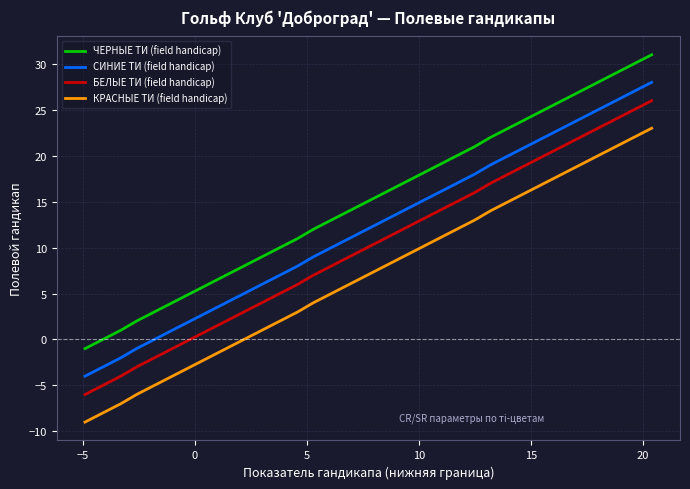

Rank the series by their average value, from lowest to highest.

КРАСНЫЕ ТИ (field handicap), БЕЛЫЕ ТИ (field handicap), СИНИЕ ТИ (field handicap), ЧЕРНЫЕ ТИ (field handicap)